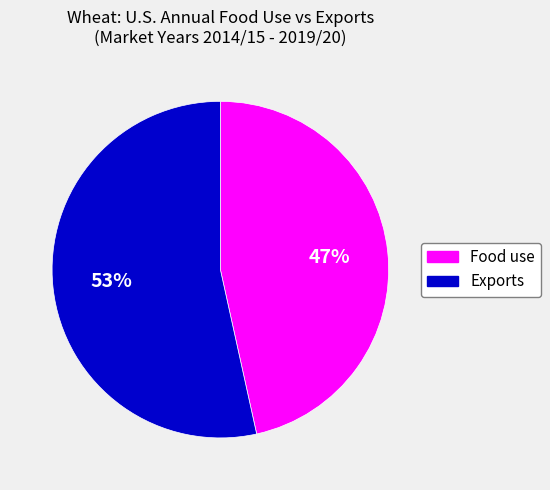

Which category has the smallest portion of the pie?

Food use